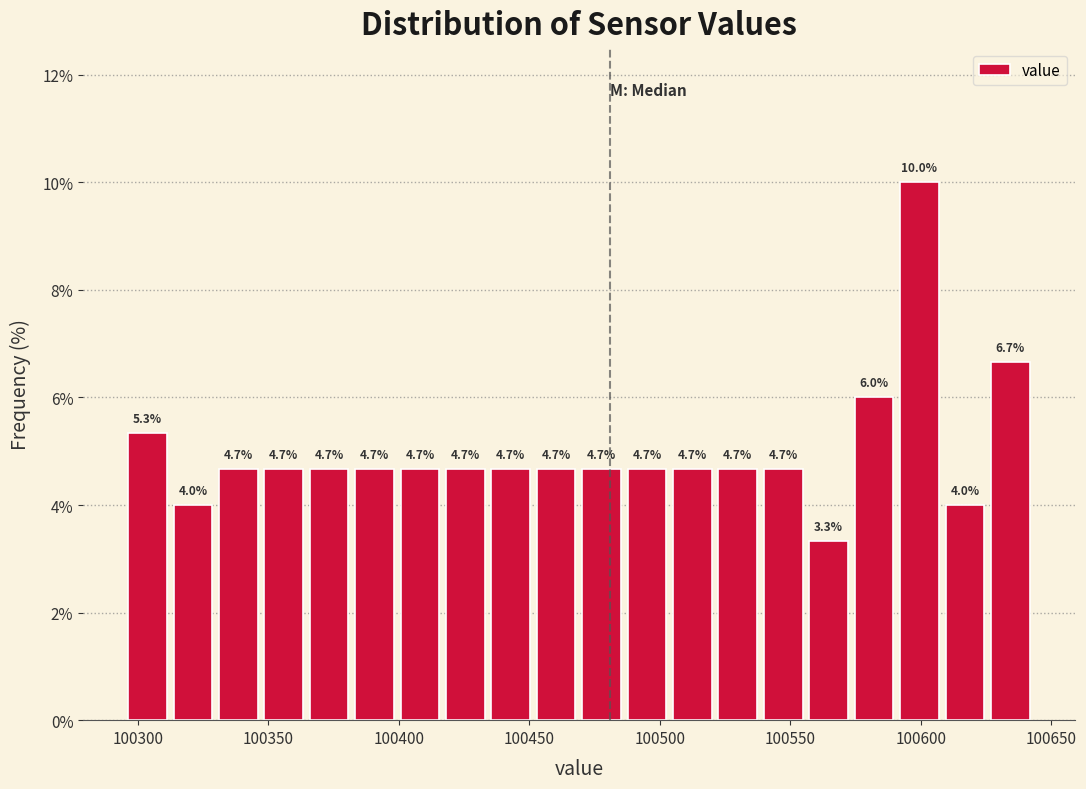

Read against the x-axis, roughly where is the centre of the tallest bar?

100600